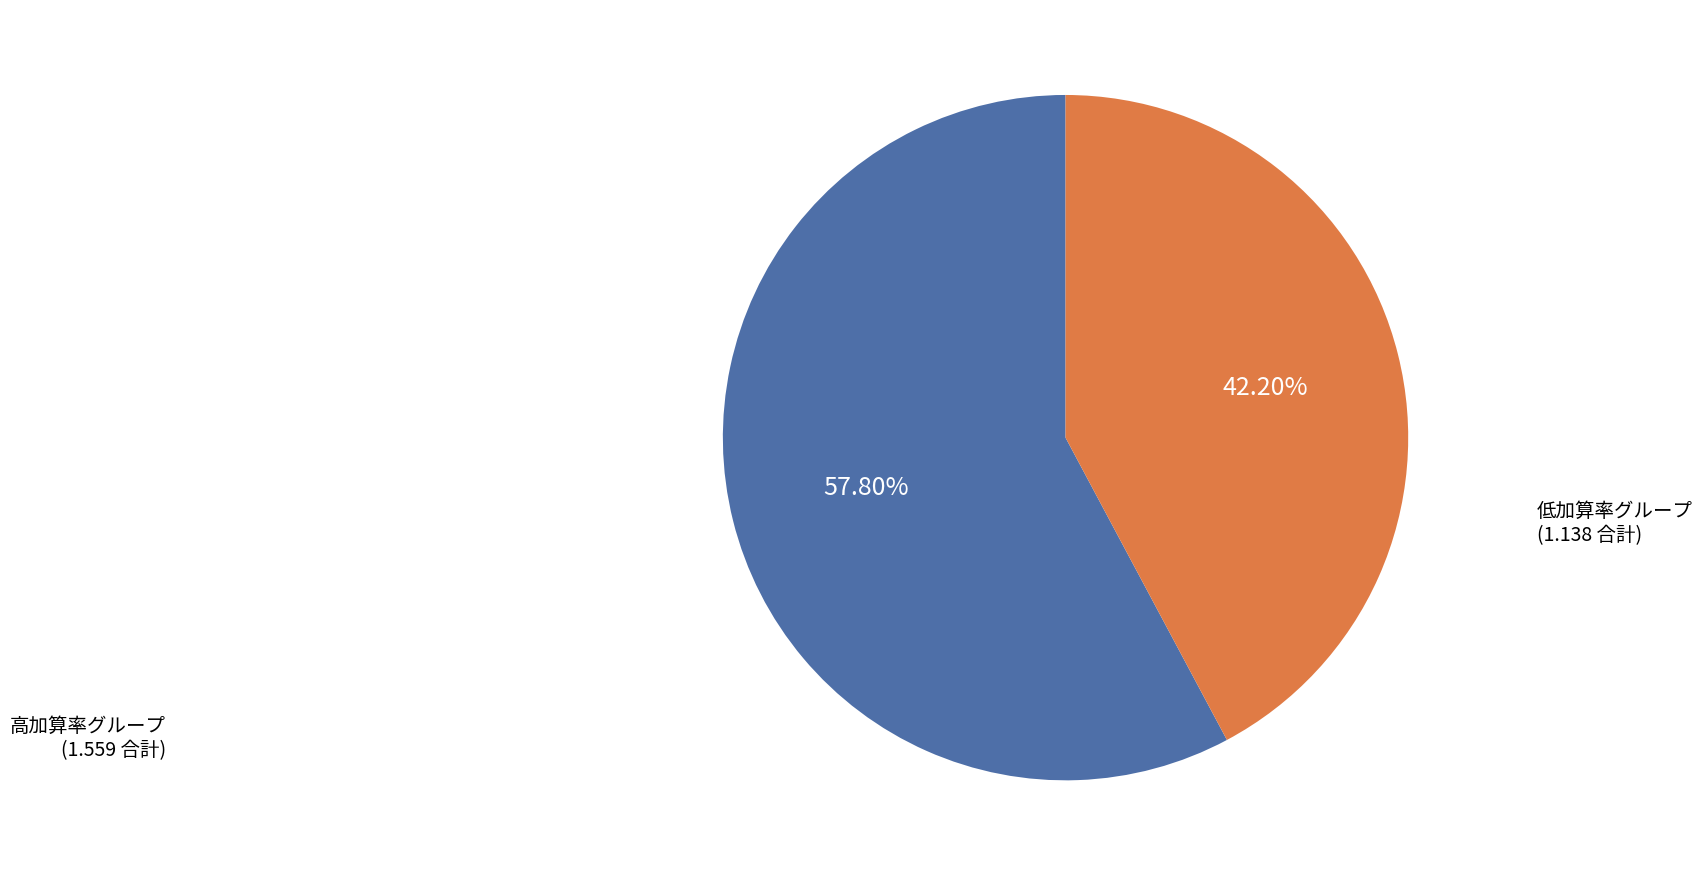

Does any single category account for the majority?

Yes